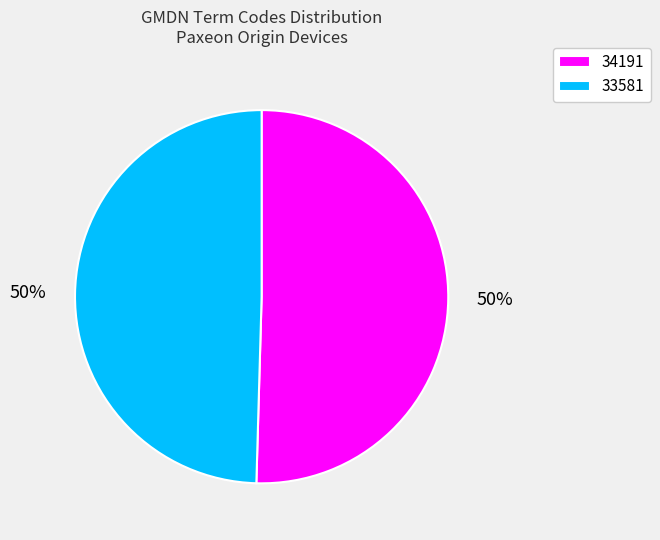

To the nearest percent, what is the average slice percentage?

50%